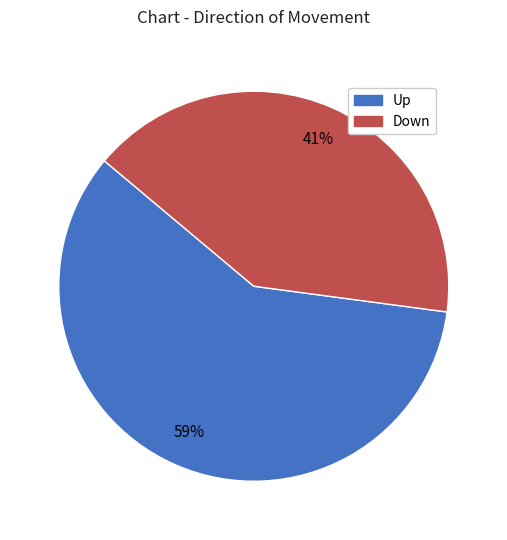

Is the sum of Up and Down greater than half?

Yes